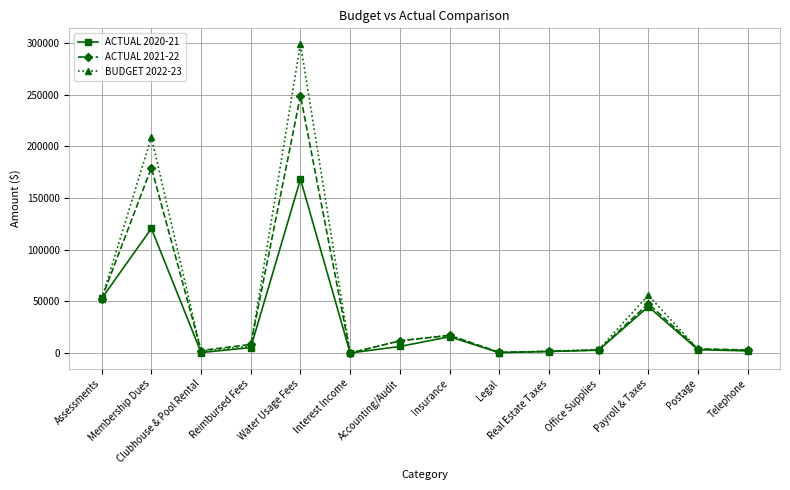

Which series has the largest total across all categories?

BUDGET 2022-23